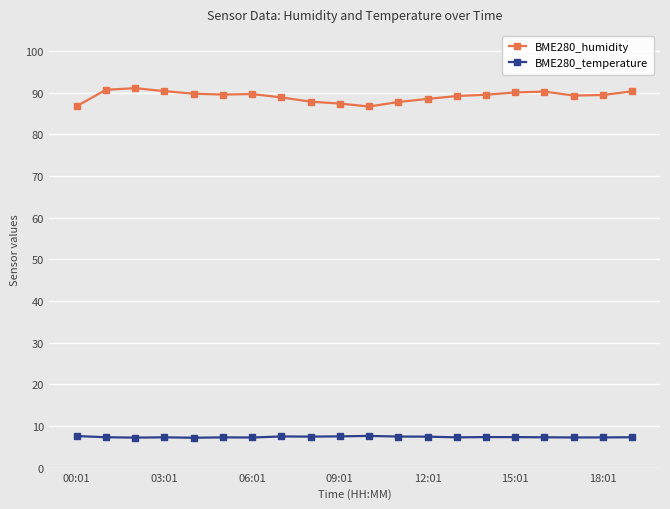

What is the value of the BME280_temperature point at the 17th from the left?

7.3